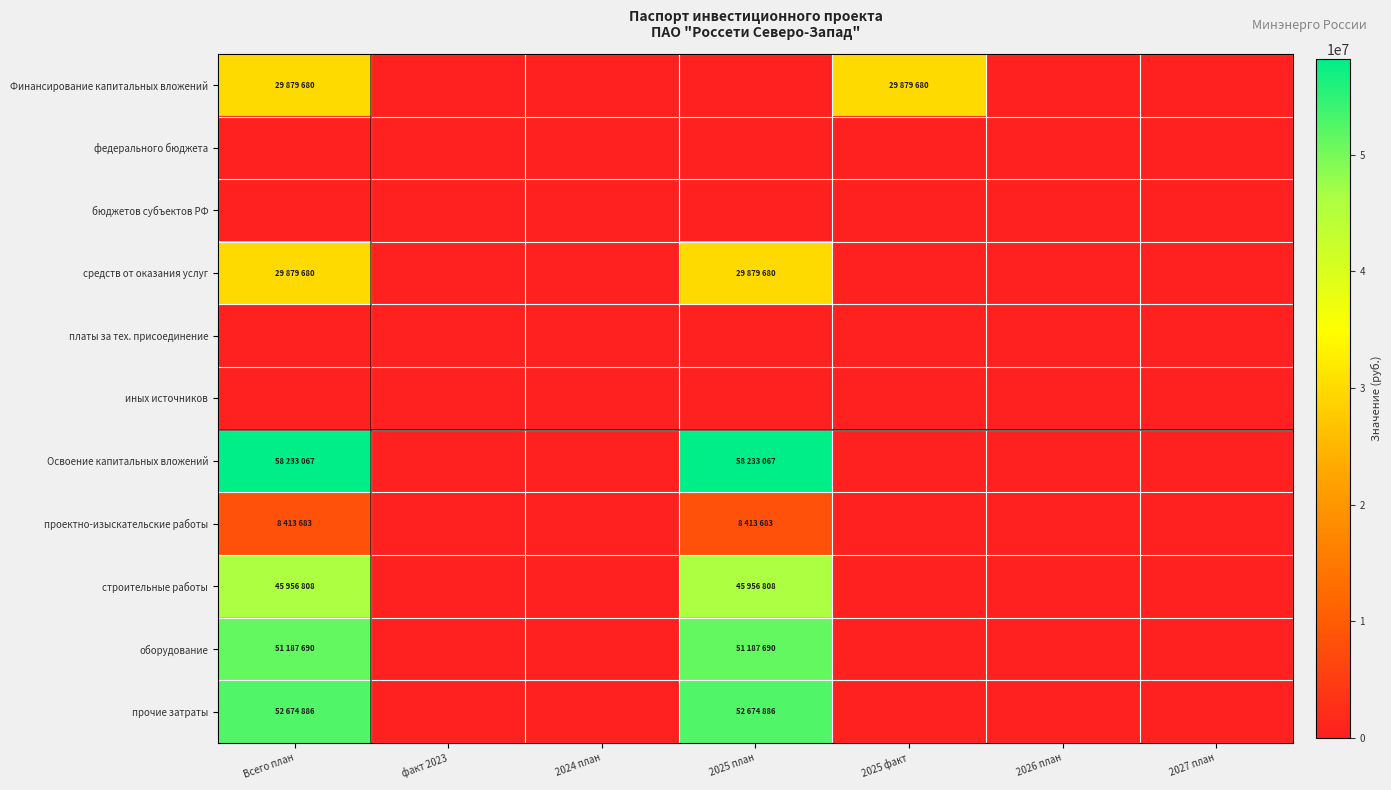

Reading right to left, transcribe all the data shown in this chart.

Финансирование капитальных вложений: 2027 план=0	2026 план=0	2025 факт=29879680	2025 план=0	2024 план=0	факт 2023=0	Всего план=29879680
федерального бюджета: 2027 план=0	2026 план=0	2025 факт=0	2025 план=0	2024 план=0	факт 2023=0	Всего план=0
бюджетов субъектов РФ: 2027 план=0	2026 план=0	2025 факт=0	2025 план=0	2024 план=0	факт 2023=0	Всего план=0
средств от оказания услуг: 2027 план=0	2026 план=0	2025 факт=0	2025 план=29879680	2024 план=0	факт 2023=0	Всего план=29879680
платы за тех. присоединение: 2027 план=0	2026 план=0	2025 факт=0	2025 план=0	2024 план=0	факт 2023=0	Всего план=0
иных источников: 2027 план=0	2026 план=0	2025 факт=0	2025 план=0	2024 план=0	факт 2023=0	Всего план=0
Освоение капитальных вложений: 2027 план=0	2026 план=0	2025 факт=0	2025 план=58233067	2024 план=0	факт 2023=0	Всего план=58233067
проектно-изыскательские работы: 2027 план=0	2026 план=0	2025 факт=0	2025 план=8413683	2024 план=0	факт 2023=0	Всего план=8413683
строительные работы: 2027 план=0	2026 план=0	2025 факт=0	2025 план=45956808	2024 план=0	факт 2023=0	Всего план=45956808
оборудование: 2027 план=0	2026 план=0	2025 факт=0	2025 план=51187690	2024 план=0	факт 2023=0	Всего план=51187690
прочие затраты: 2027 план=0	2026 план=0	2025 факт=0	2025 план=52674886	2024 план=0	факт 2023=0	Всего план=52674886